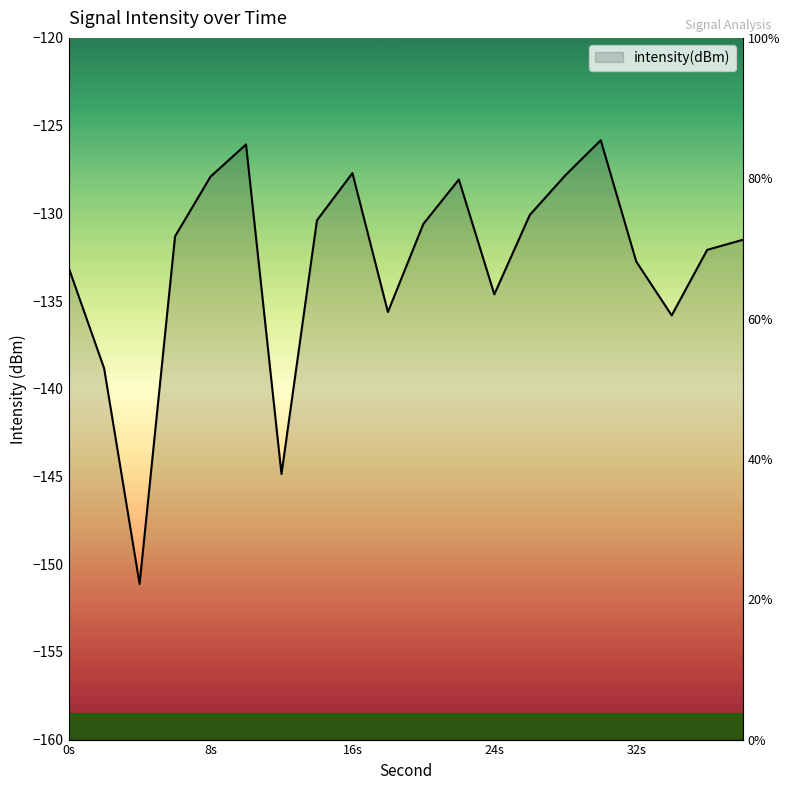

True or false: the data shows -240.7 at 12.

False